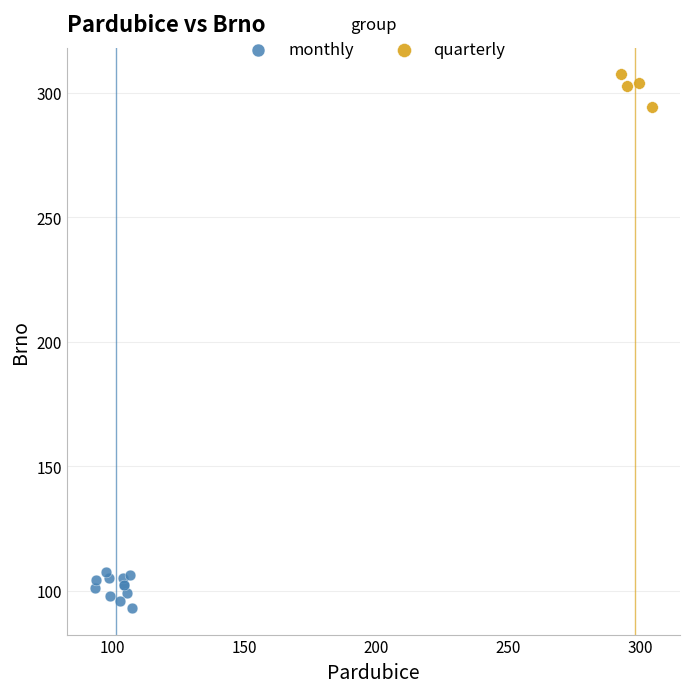

Which series contains the highest Y value?

quarterly